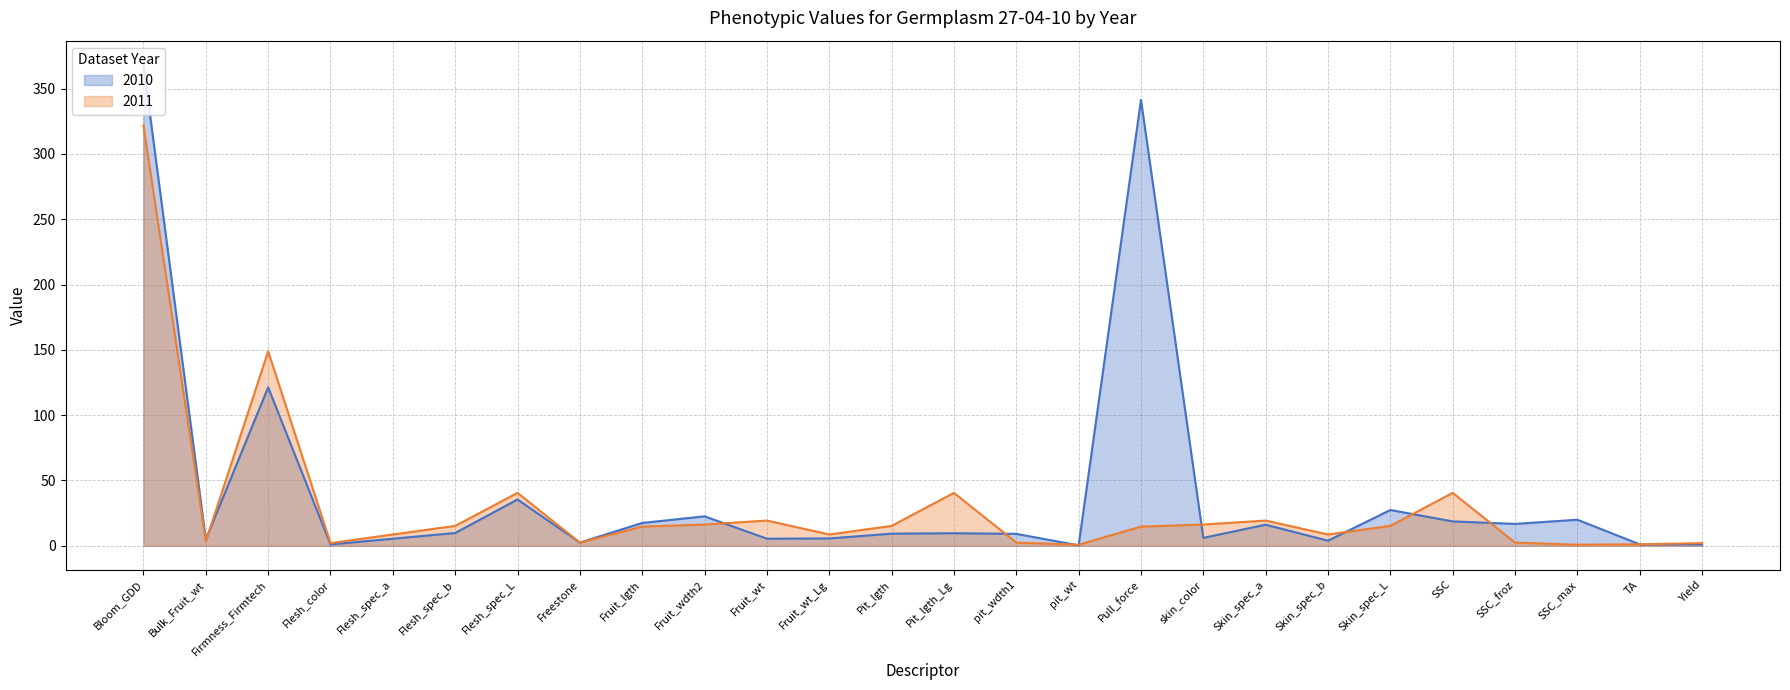

What are all the series names shown in the legend?

2010, 2011